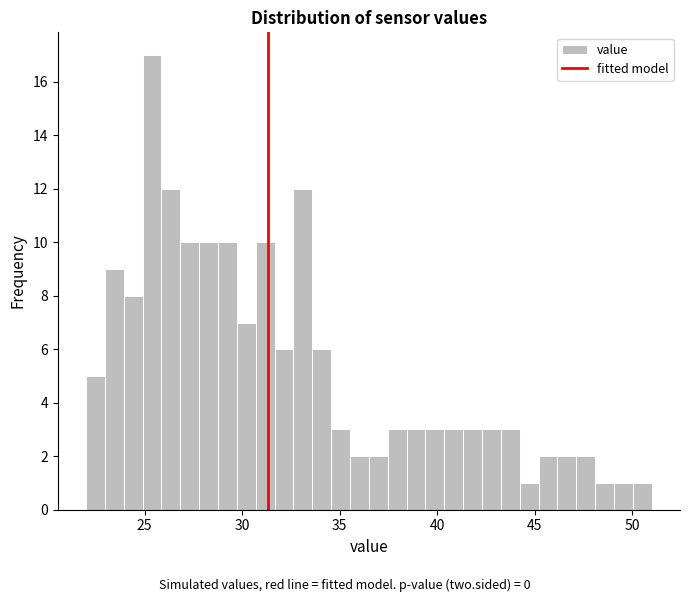

Read against the x-axis, roughly where is the centre of the tallest bar?

25.5